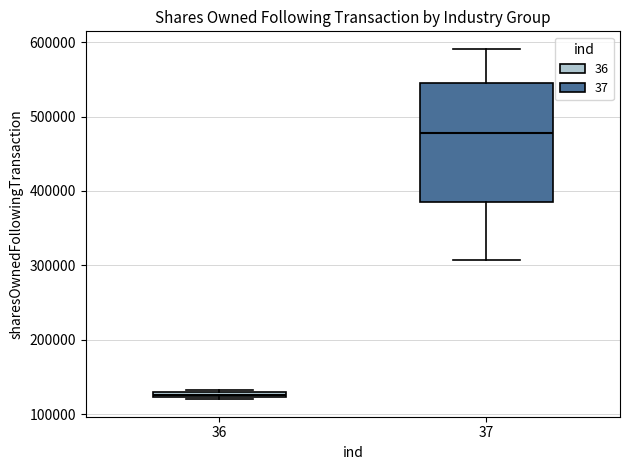

Which box has the highest median line?

37